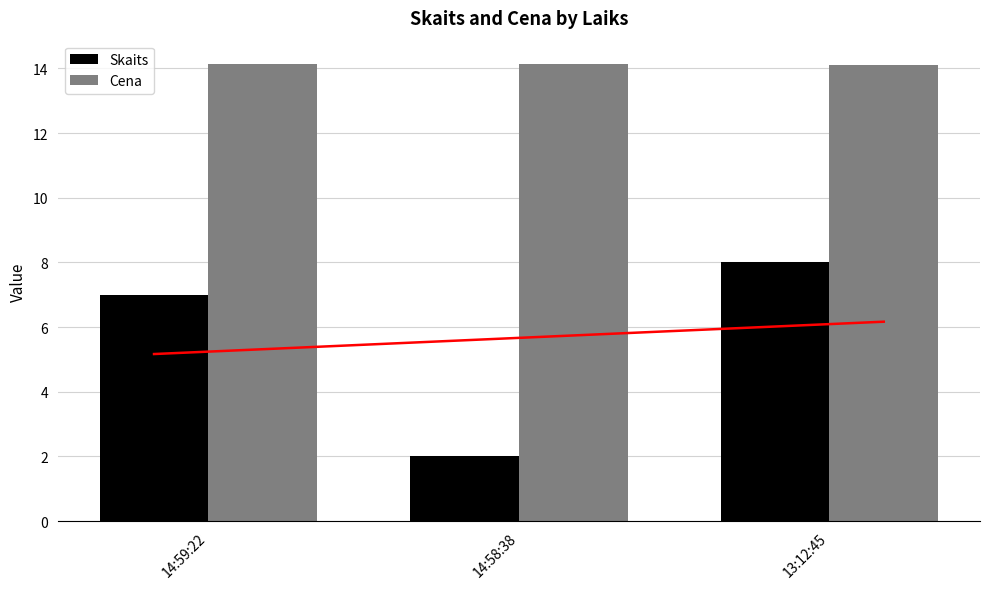

How many Skaits values are between 2 and 8?

3